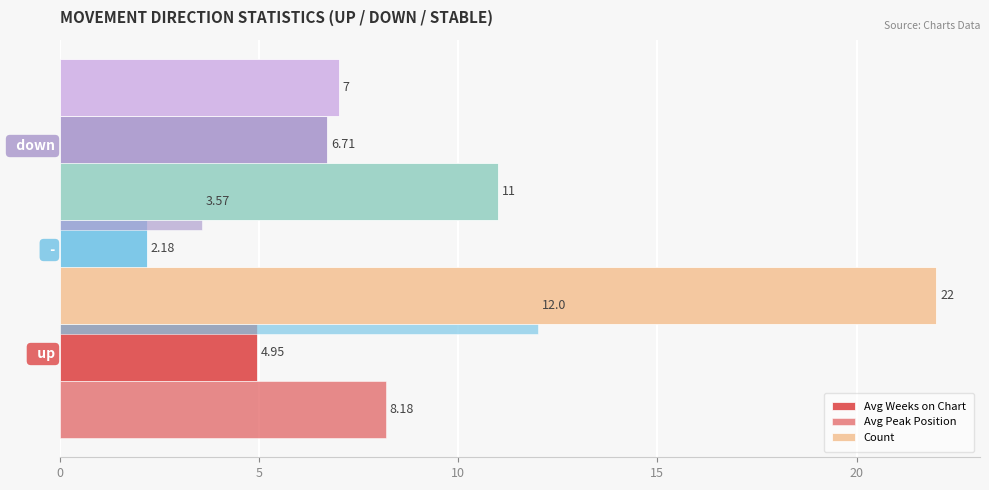

What is the minimum value for Avg Weeks on Chart?

2.2